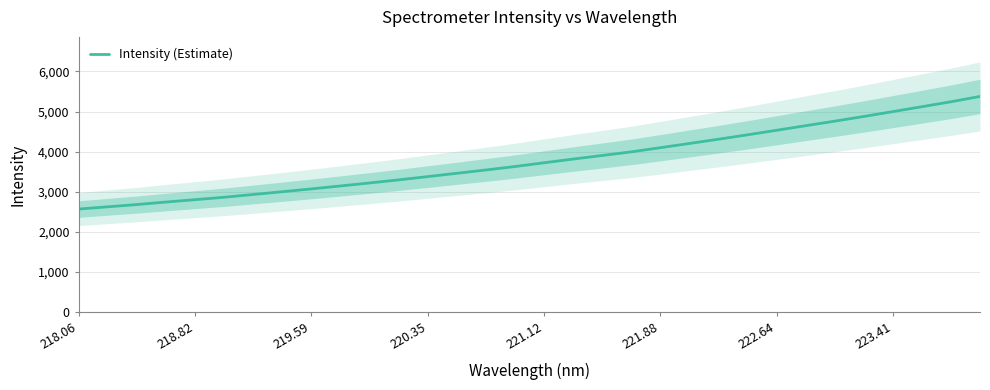

What is the difference between the maximum and minimum values?

2807.8